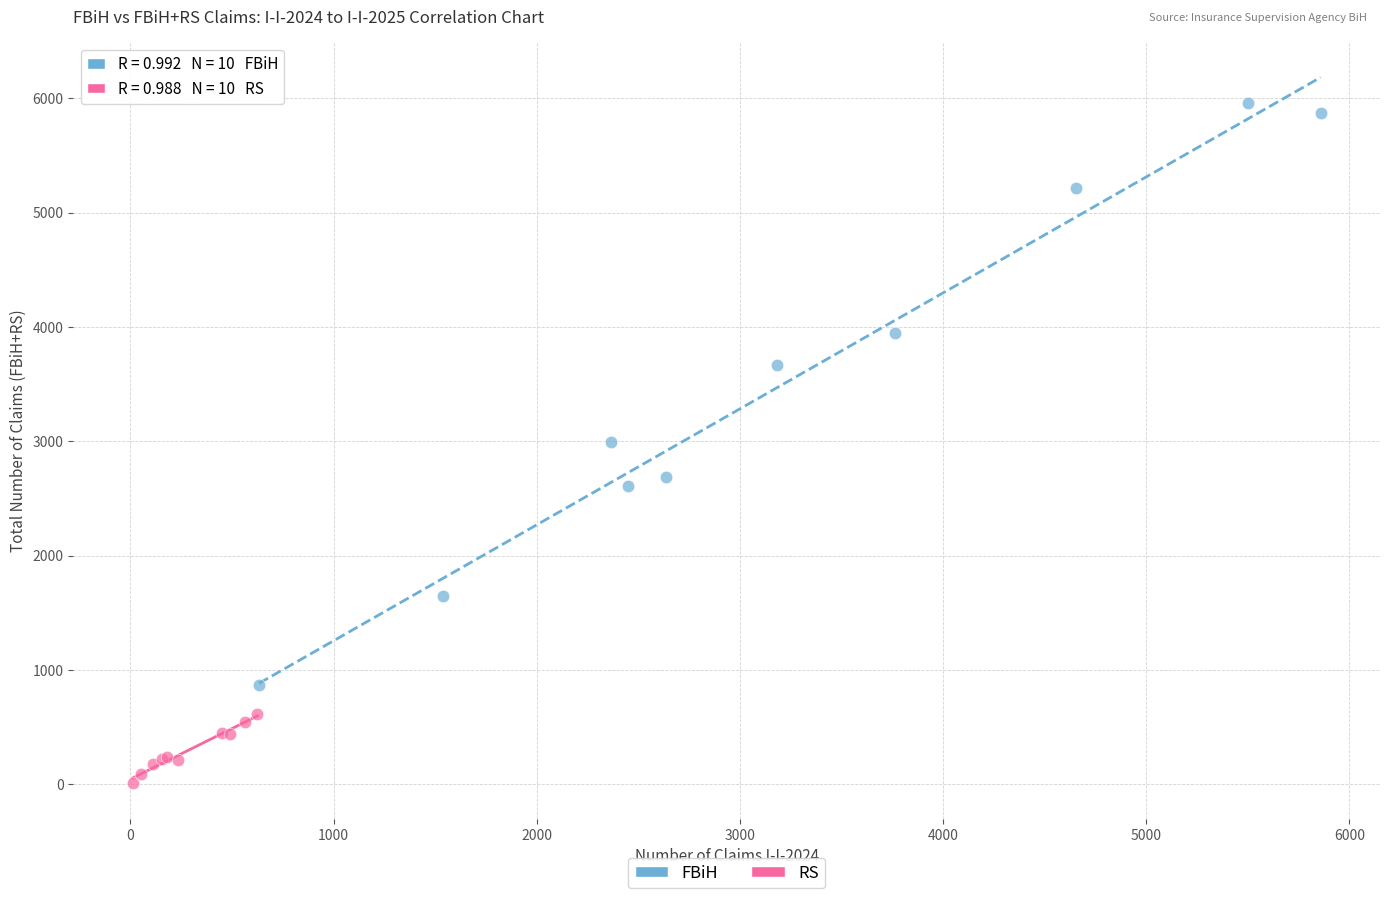

What are all the series names shown in the legend?

FBiH, RS